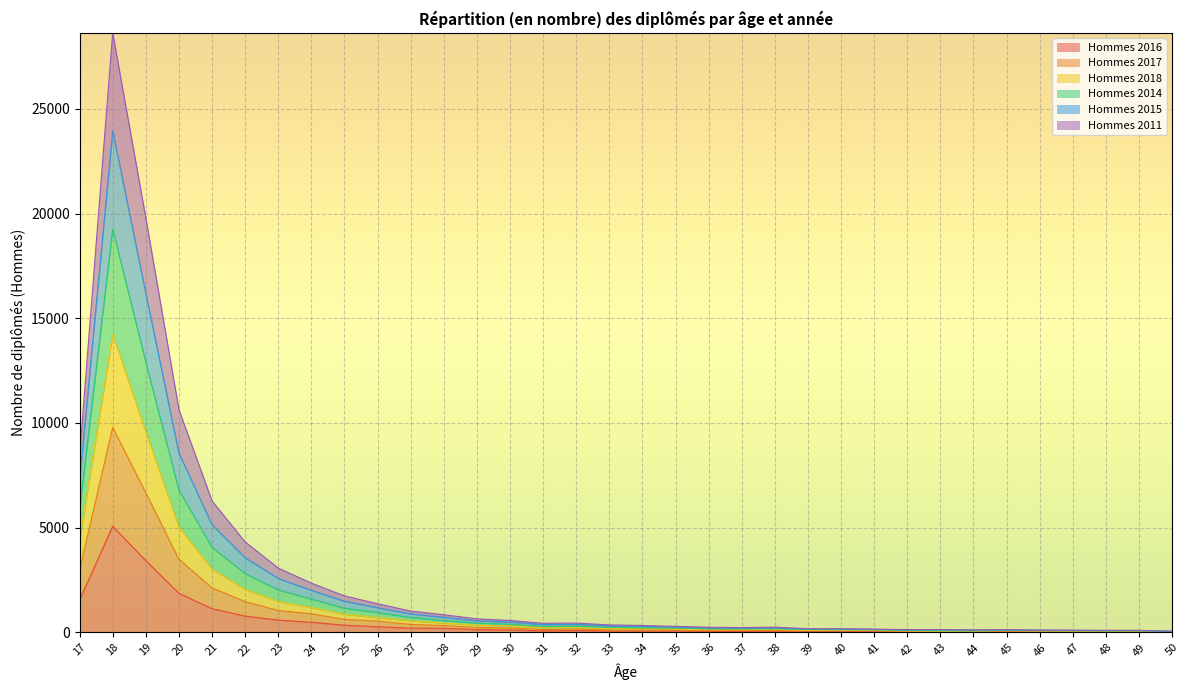

At which category is the sum across all series the highest?

18